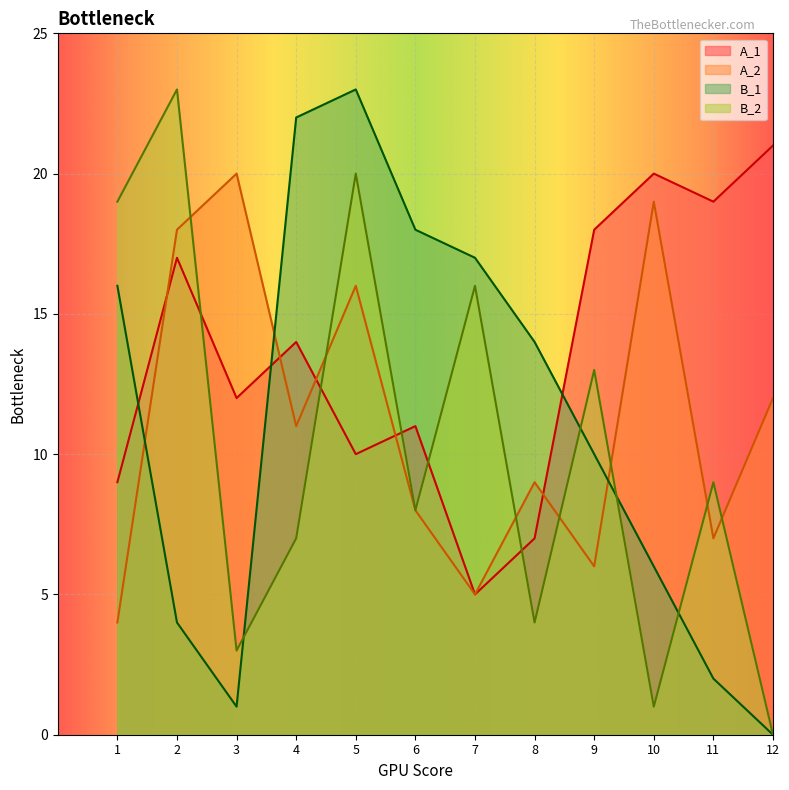

How many data points in B_2 are above 9?

5